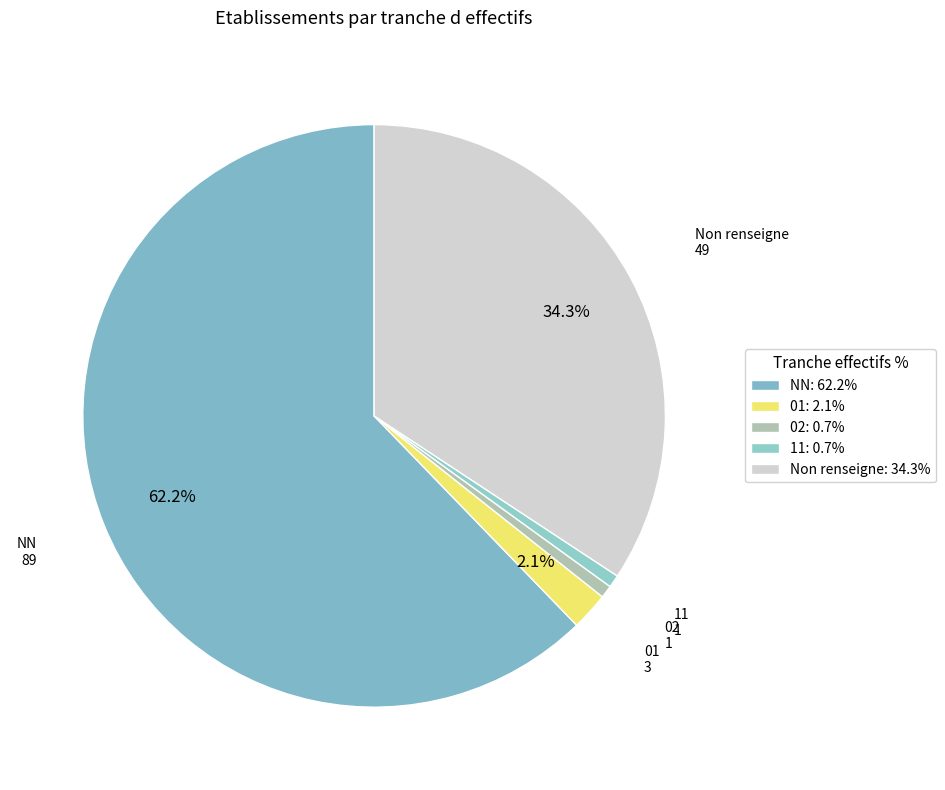

Count the number of slices in the pie.

5